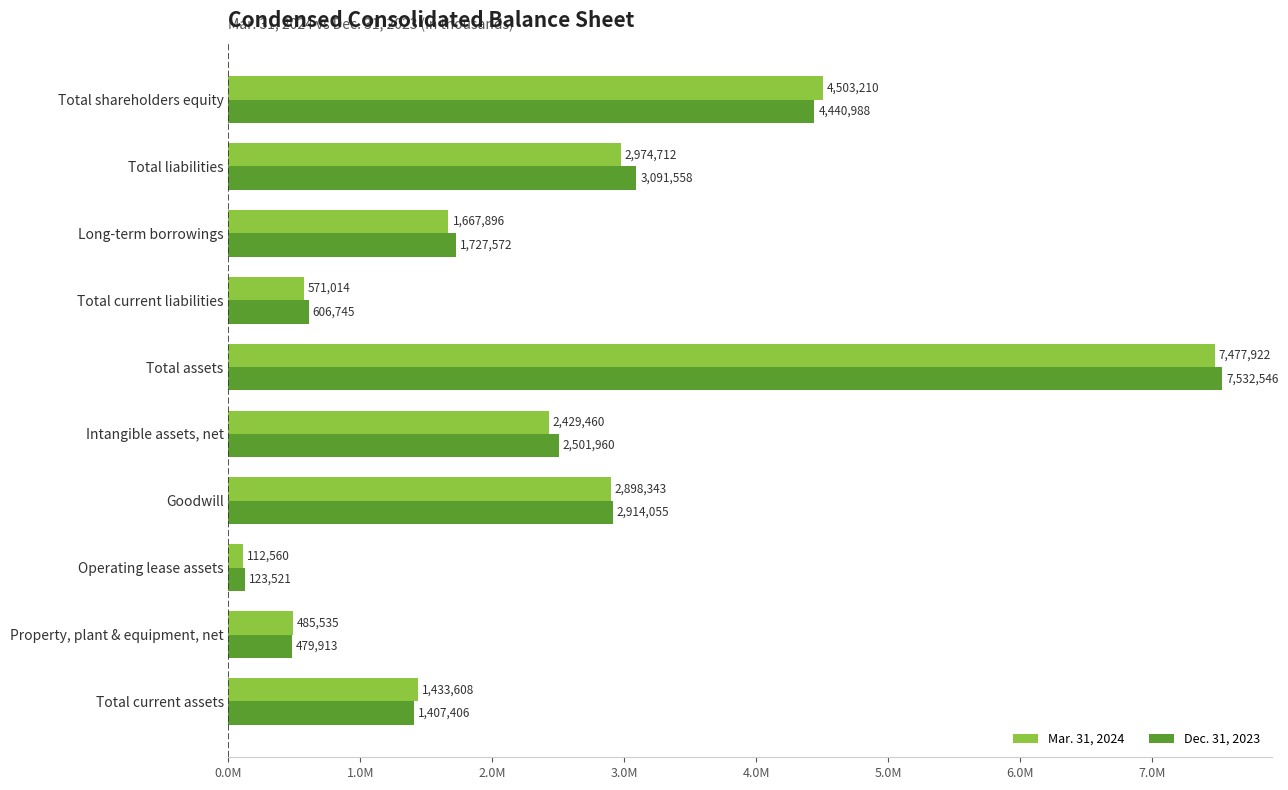

What are all the series names shown in the legend?

Mar. 31, 2024, Dec. 31, 2023